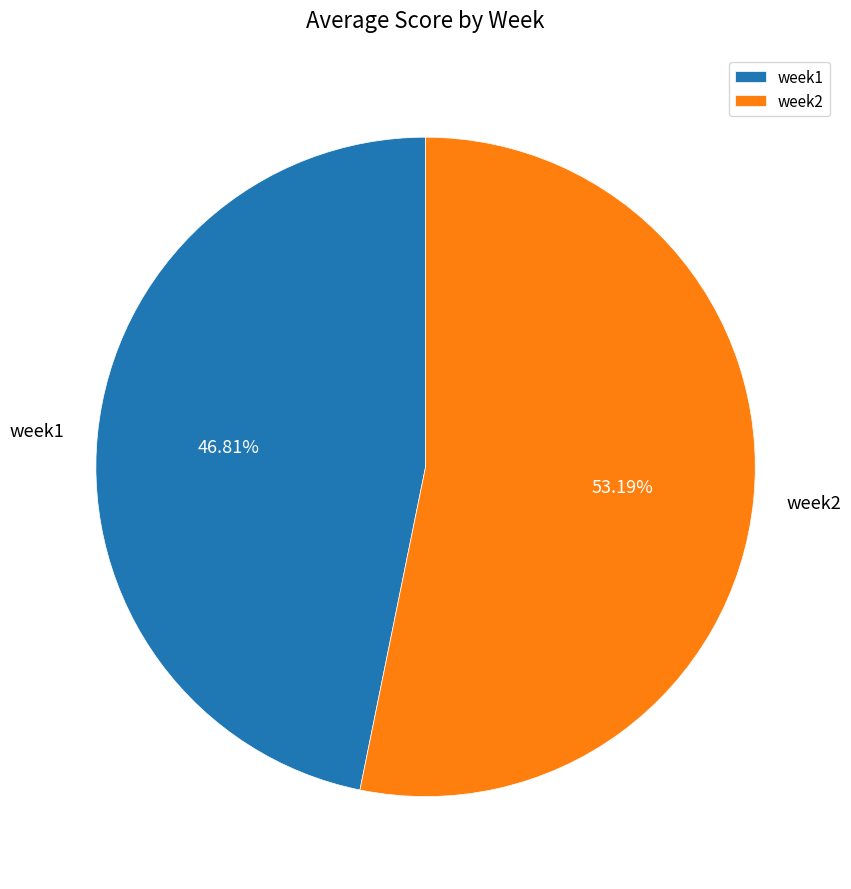

To the nearest percent, what is the combined percentage of week2 and week1?

100%